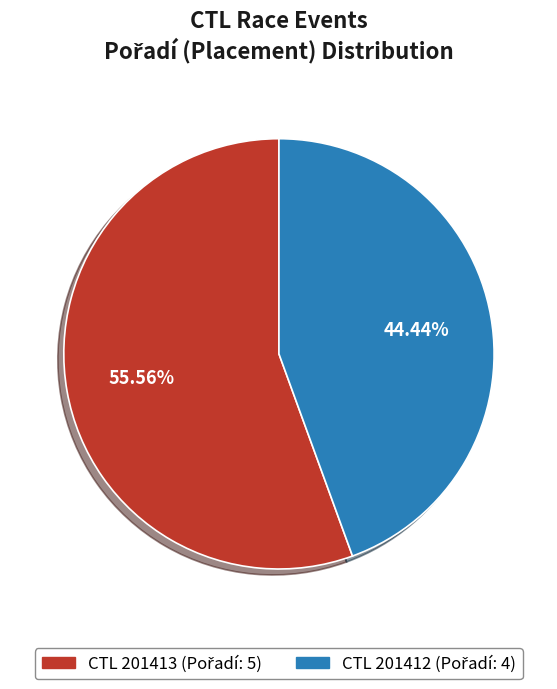

Is there any slice that represents more than half of the pie?

Yes